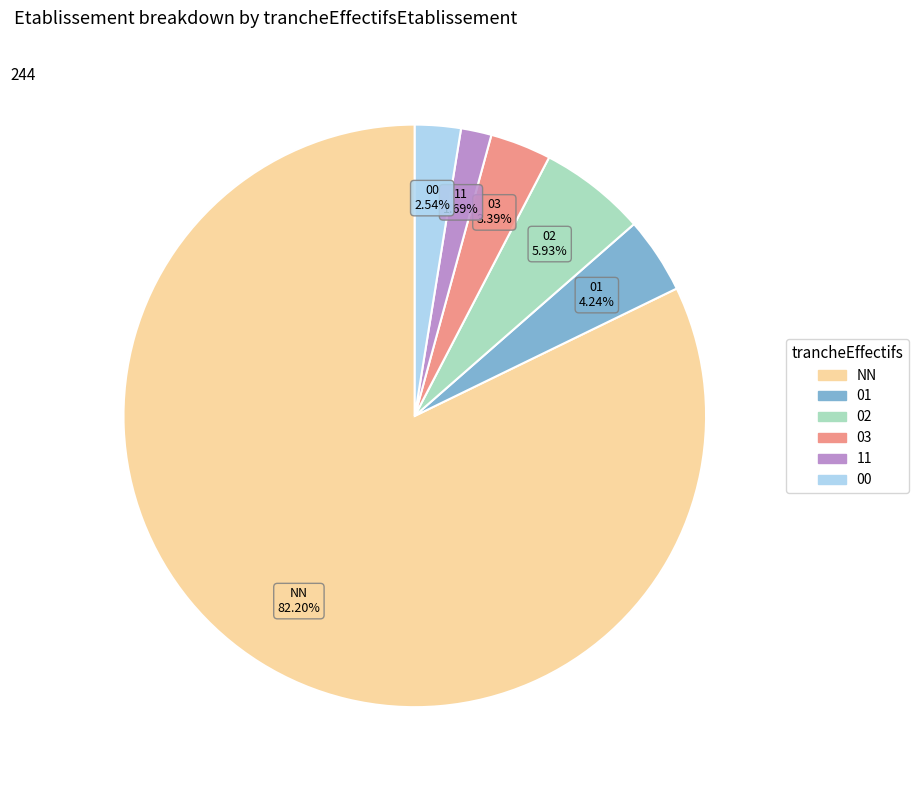

Rank the categories by value from highest to lowest.

NN, 02, 01, 03, 00, 11